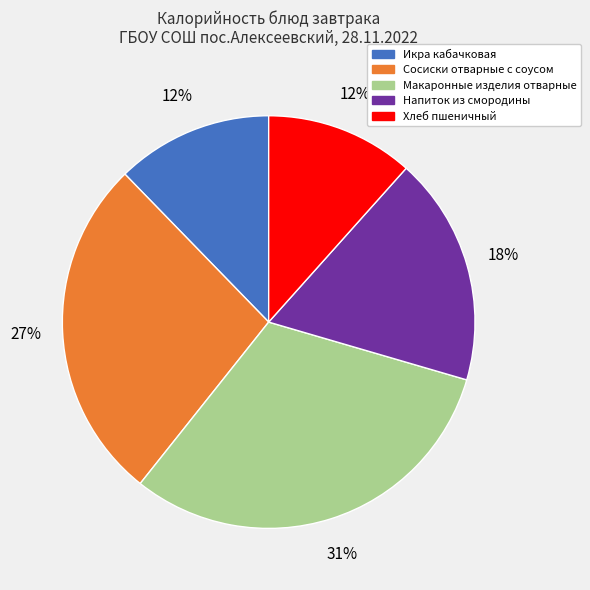

Between Напиток из смородины and Хлеб пшеничный, which is larger?

Напиток из смородины